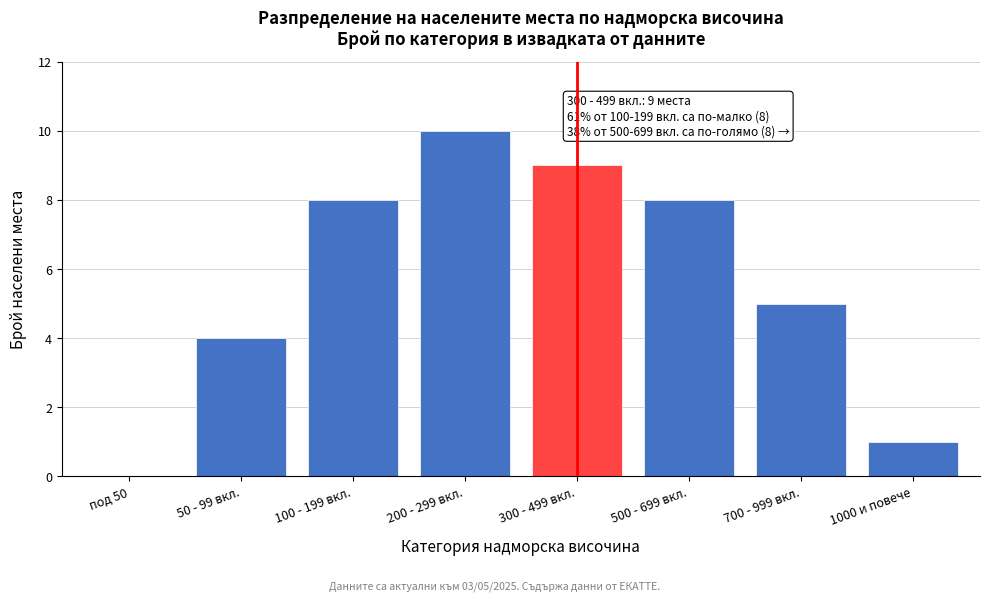

Reading left to right, extract all data points from this chart.

под 50=0	50 - 99 вкл.=4	100 - 199 вкл.=8	200 - 299 вкл.=10	300 - 499 вкл.=9	500 - 699 вкл.=8	700 - 999 вкл.=5	1000 и повече=1